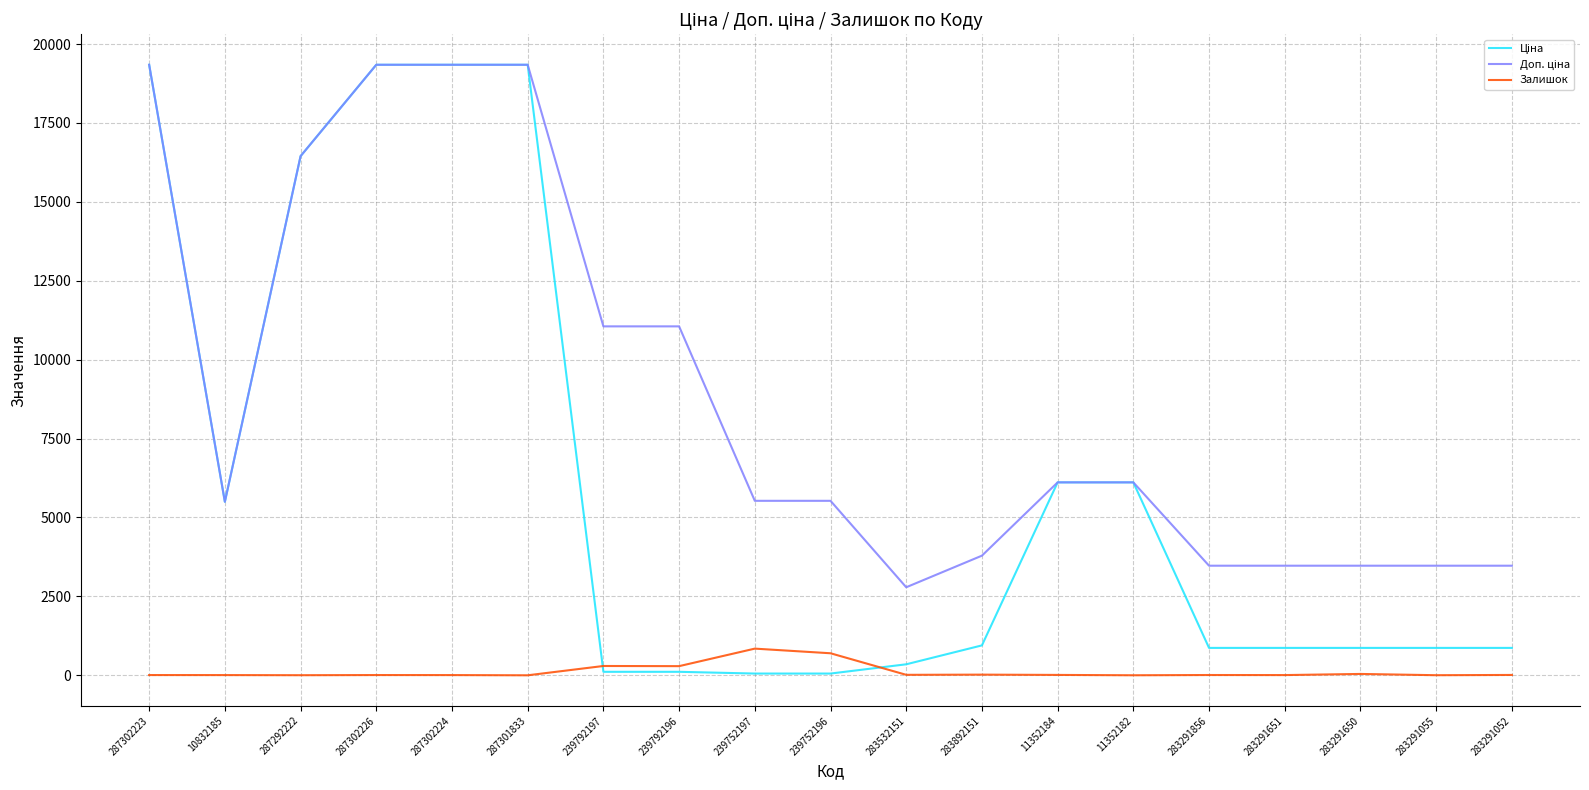

Rank the series by their maximum value, from lowest to highest.

Залишок, Ціна, Доп. ціна